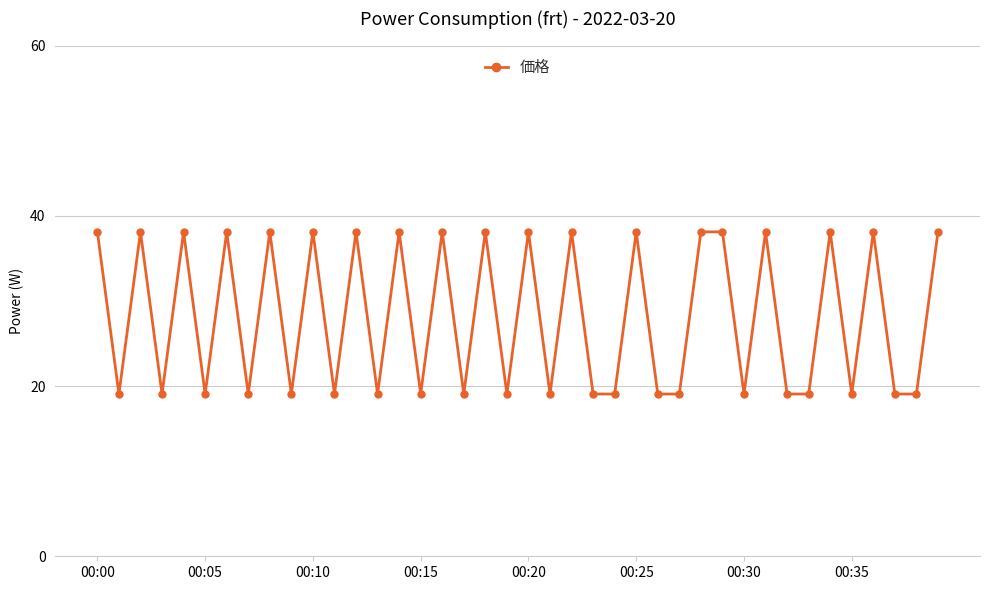

What is the value of the 24th point from the left?

19.1